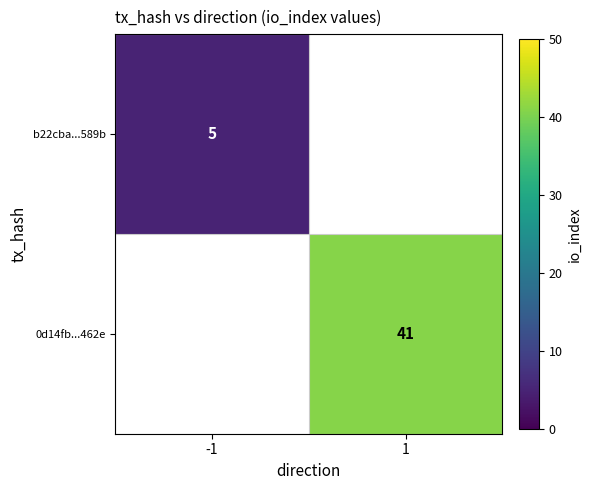

True or false: 0d14fb...462e has a value of 41 at 1.

True